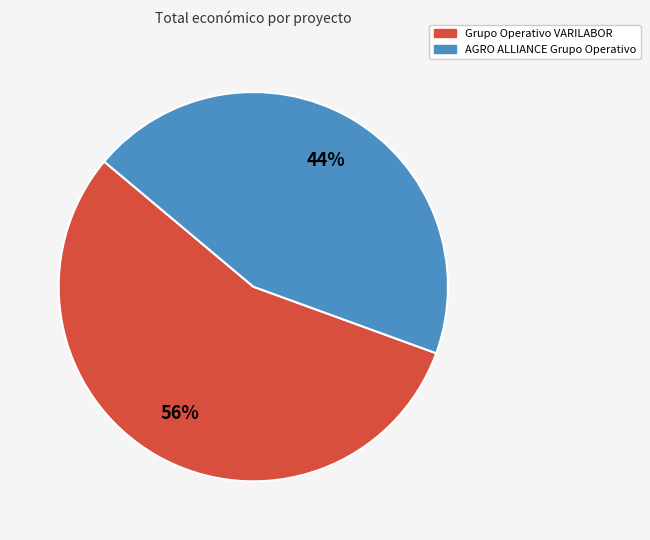

Combined, do Grupo Operativo VARILABOR and AGRO ALLIANCE Grupo Operativo account for over 50%?

Yes